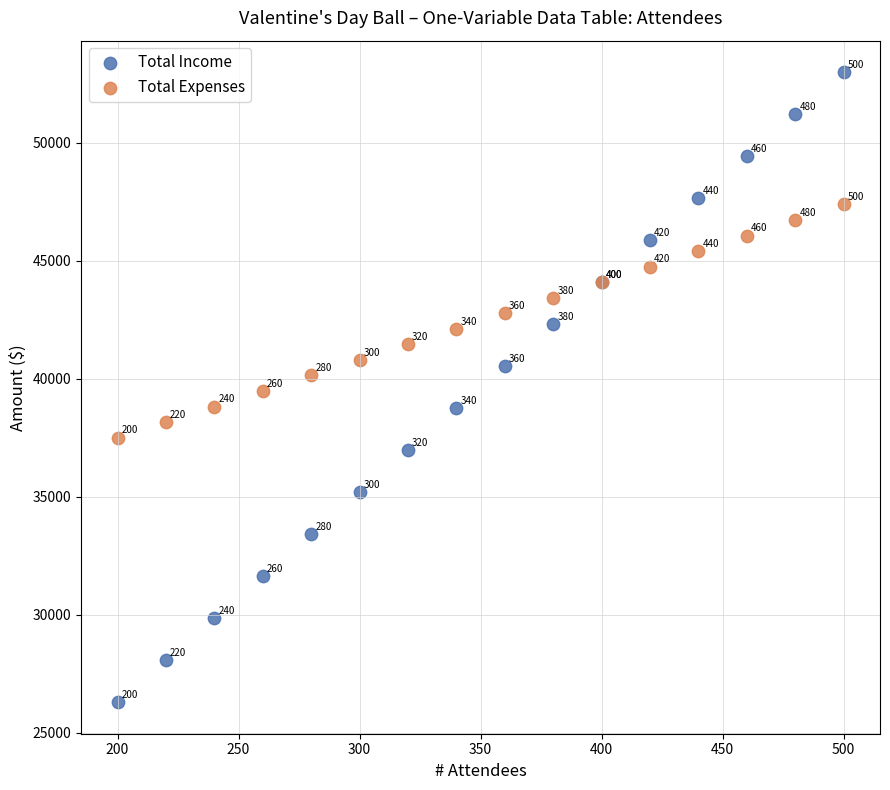

Which series reaches the maximum Y coordinate?

Total Income